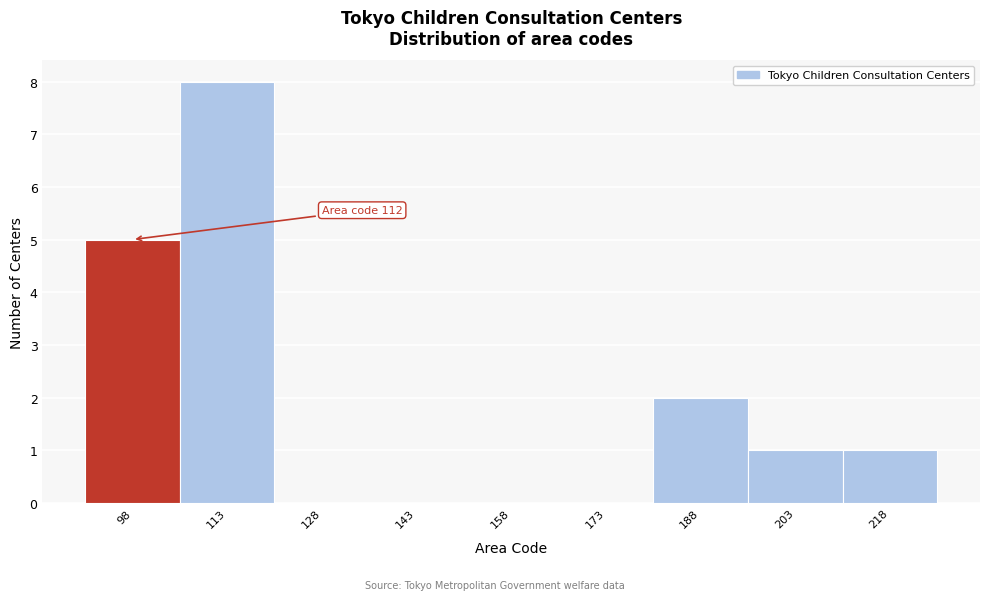

Reading left to right, extract all data points from this chart.

98=5	113=8	128=0	143=0	158=0	173=0	188=2	203=1	218=1